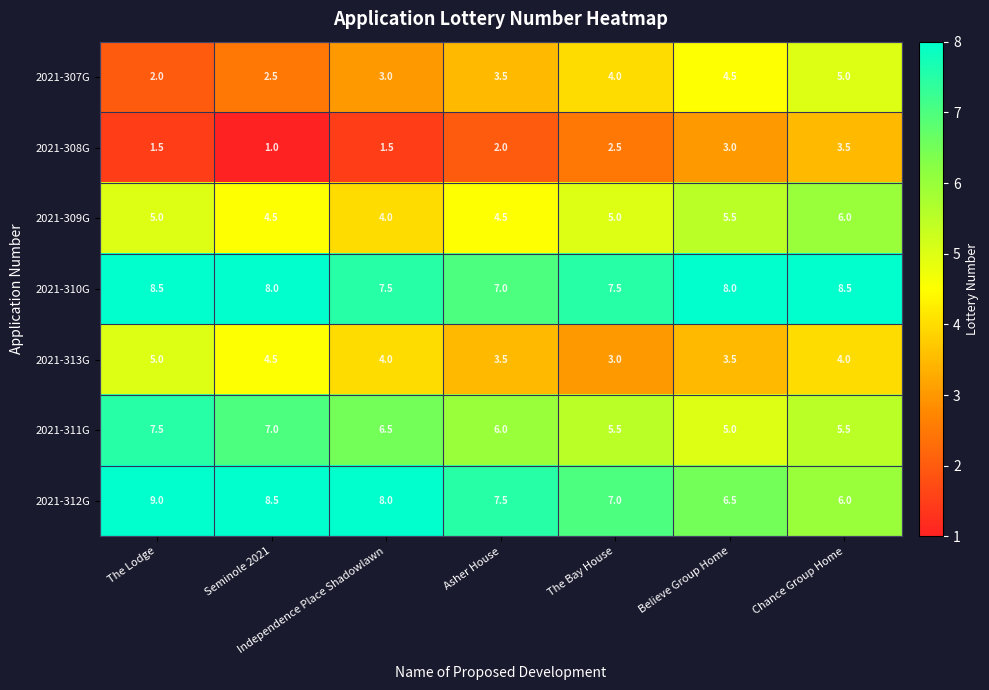

At The Bay House, list the series in order from largest to smallest.

2021-310G, 2021-312G, 2021-311G, 2021-309G, 2021-307G, 2021-313G, 2021-308G